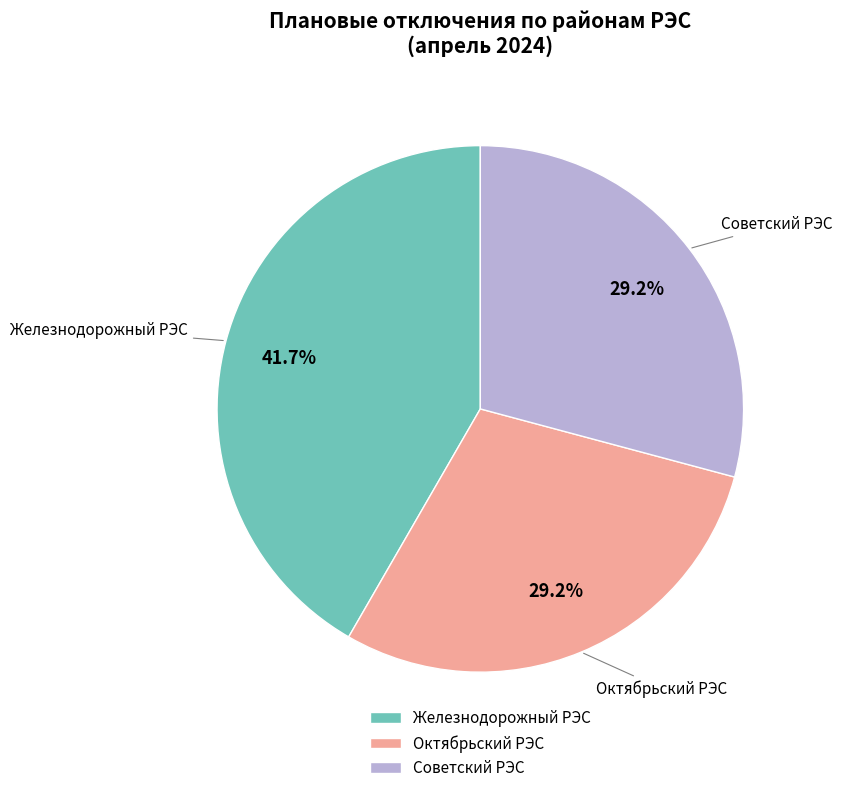

Does any single category account for the majority?

No